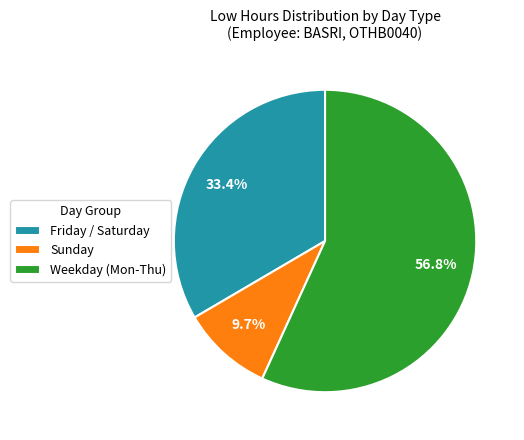

Is there any slice that represents more than half of the pie?

Yes